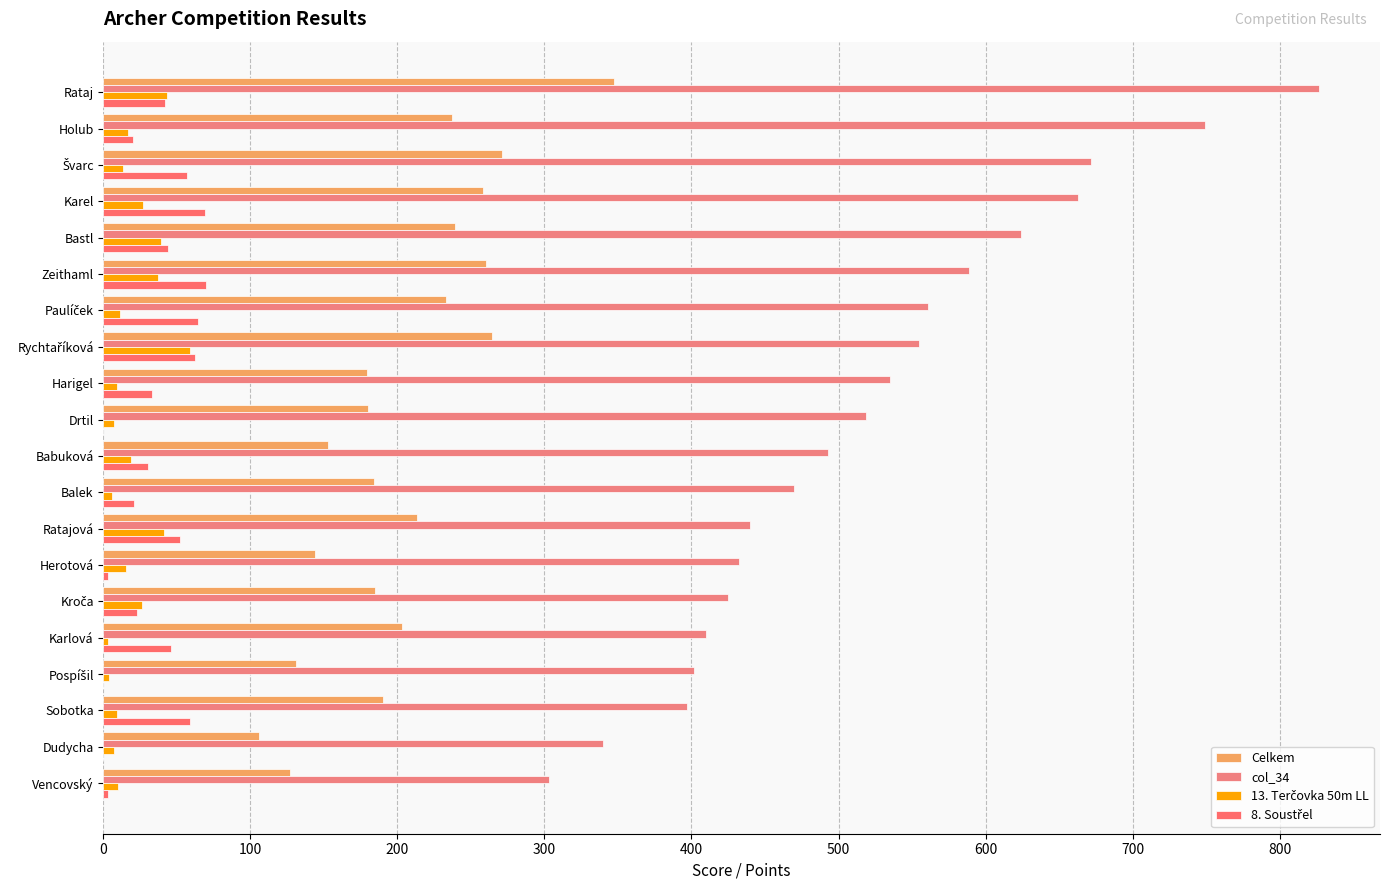

How many categories are shown in the chart?

20